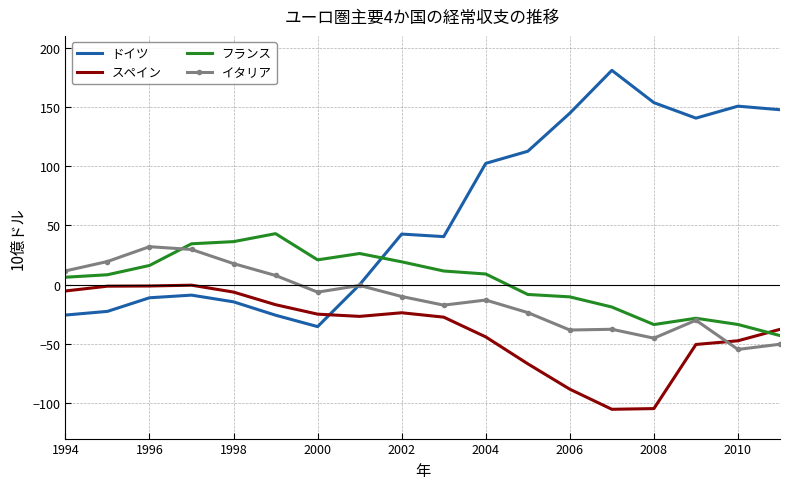

Which series ends up on top after the final intersection of イタリア and フランス?

フランス